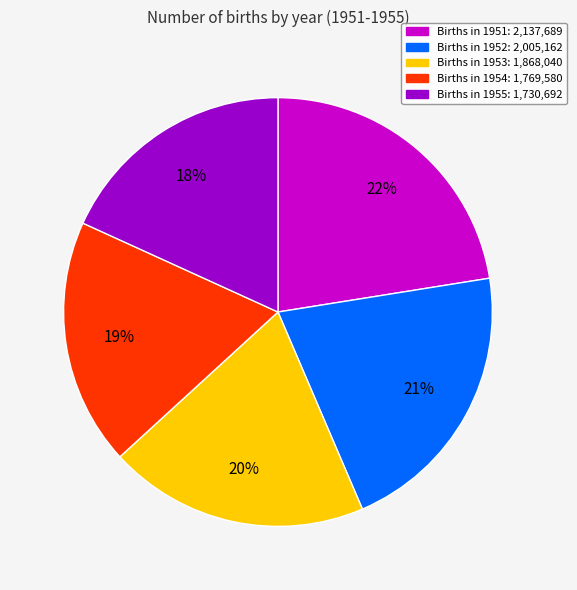

Is there any slice that represents more than half of the pie?

No